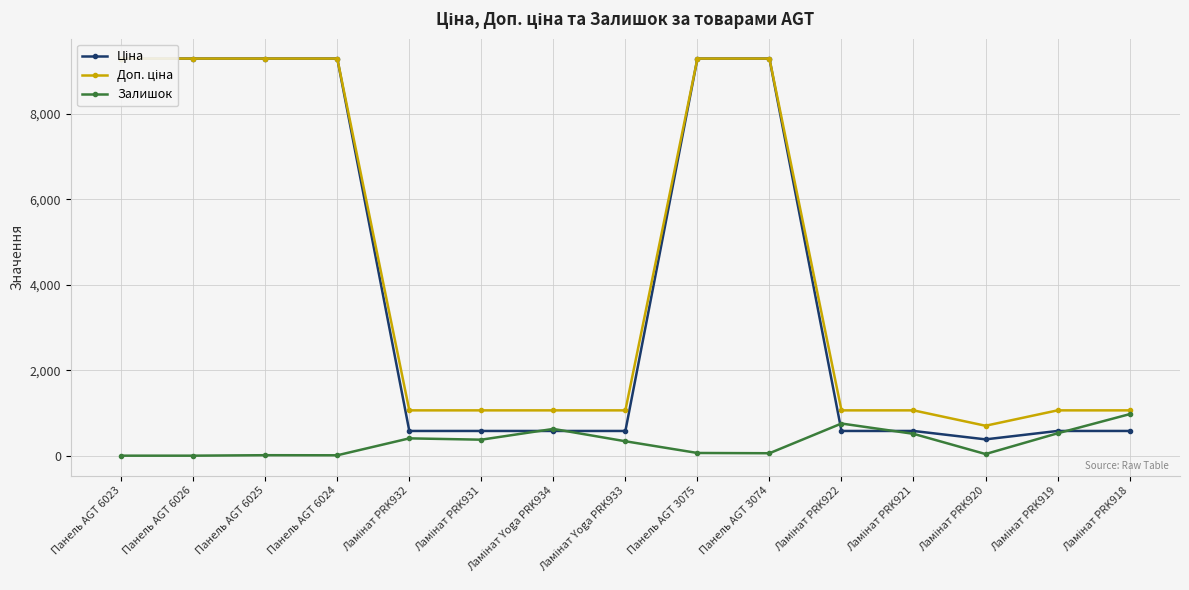

Which series has the widest spread of values?

Ціна